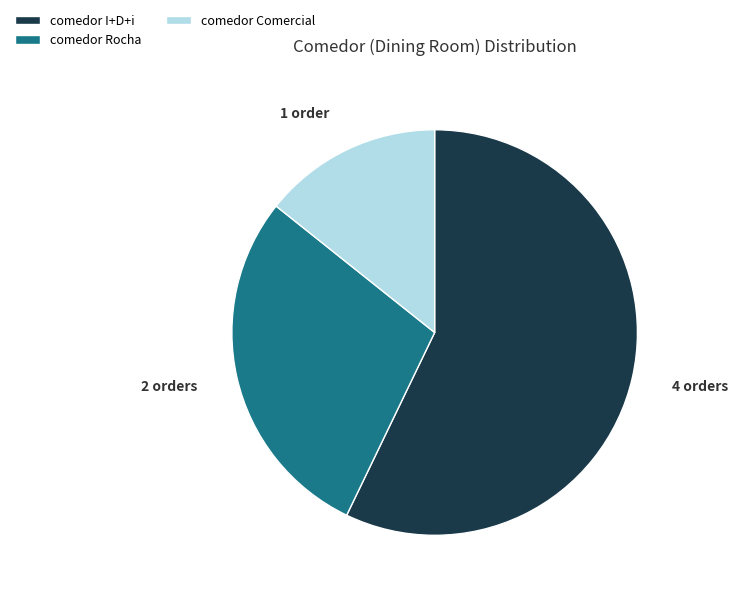

Which category has the smallest portion of the pie?

comedor Comercial